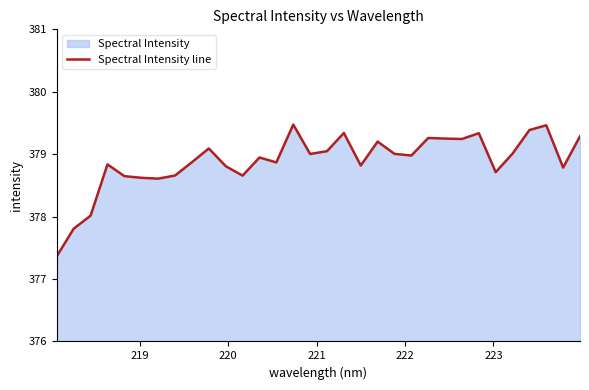

Reading left to right, extract all data points from this chart.

377.4	377.8	378.0	378.8	378.6	378.6	378.6	378.7	378.9	379.1	378.8	378.7	378.9	378.9	379.5	379.0	379.0	379.3	378.8	379.2	379.0	379.0	379.3	379.2	379.2	379.3	378.7	379.0	379.4	379.5	378.8	379.3